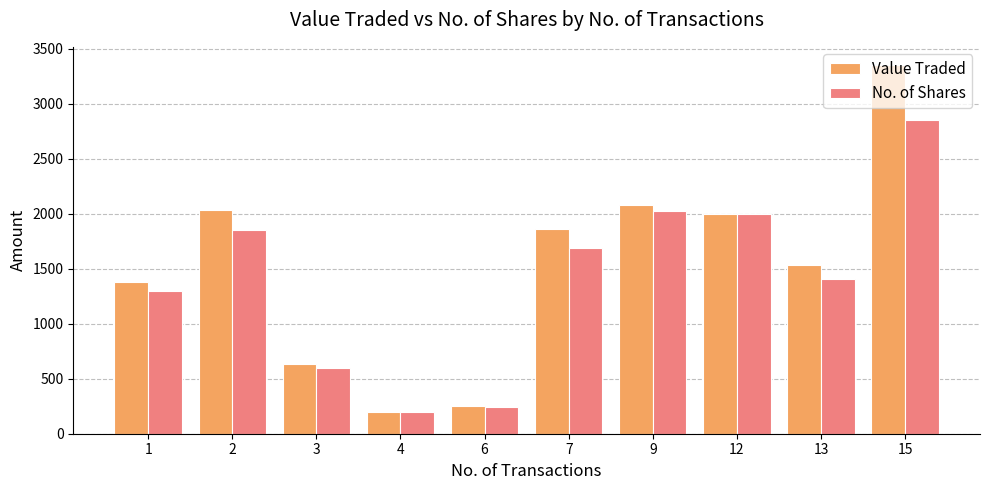

Which series changed the most between 2 and 13?

Value Traded